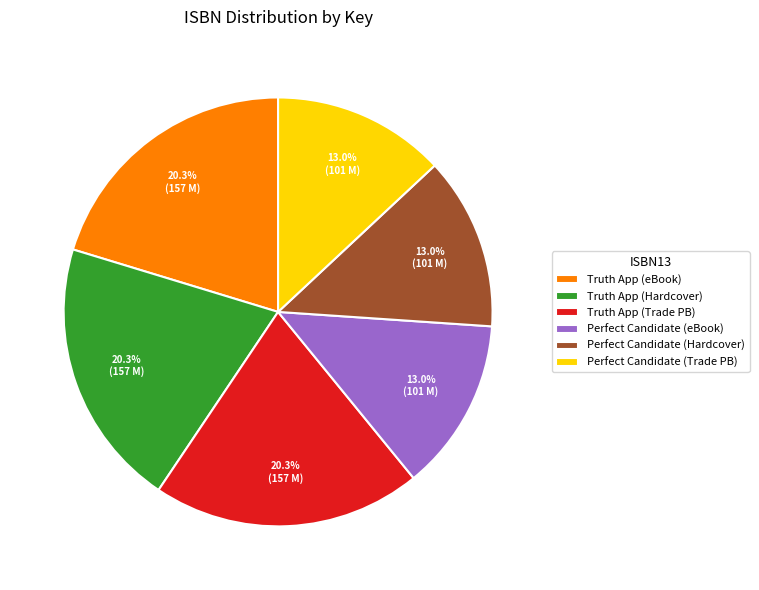

Which has a higher value, Perfect Candidate (Hardcover) or Truth App (Trade PB)?

Truth App (Trade PB)